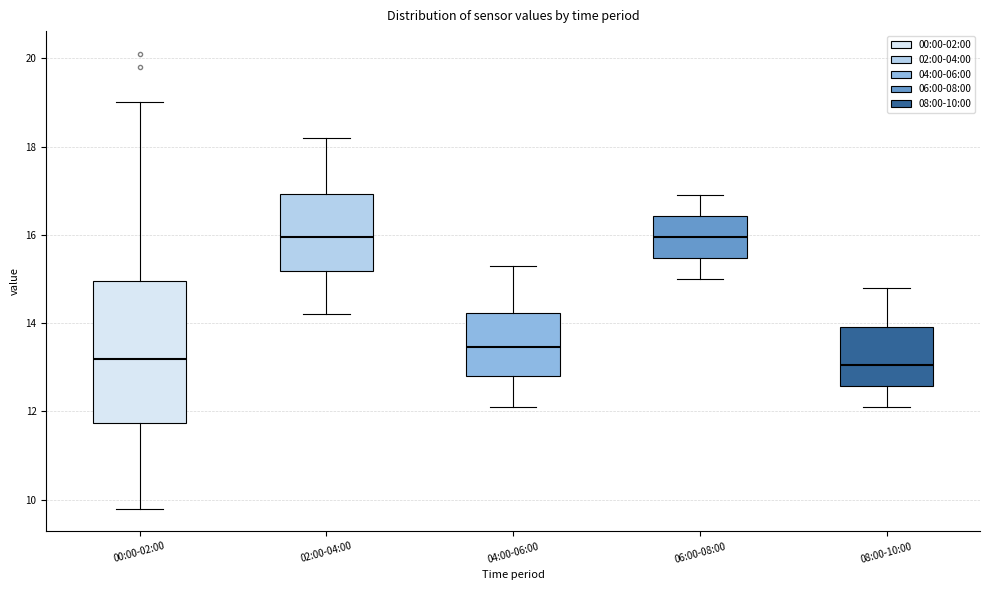

Reading left to right, read every box against the y-axis: the position of its median line, the range the box covers, and the ends of its whiskers. The values are not printed on the chart, so give them approximately, as read against the axis.

00:00-02:00: median 13.2, box 11.8 to 15.0, whiskers 9.8 to 19.0
02:00-04:00: median 16.0, box 15.2 to 17.0, whiskers 14.2 to 18.2
04:00-06:00: median 13.4, box 12.8 to 14.2, whiskers 12.2 to 15.4
06:00-08:00: median 16.0, box 15.4 to 16.4, whiskers 15.0 to 17.0
08:00-10:00: median 13.0, box 12.6 to 14.0, whiskers 12.2 to 14.8